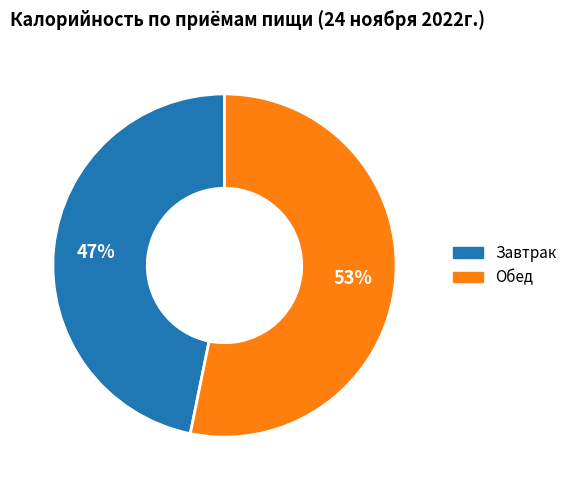

Which slice represents more than half of the pie?

Обед